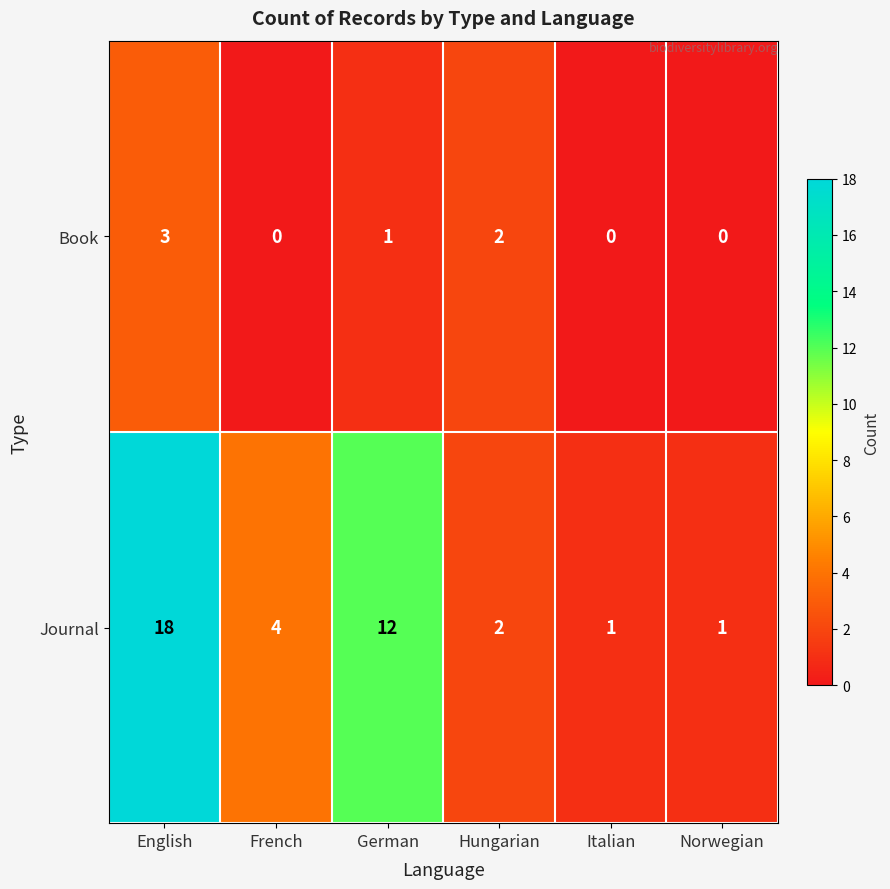

Reading right to left, list all the values displayed in this chart.

Book: 0	0	2	1	0	3
Journal: 1	1	2	12	4	18